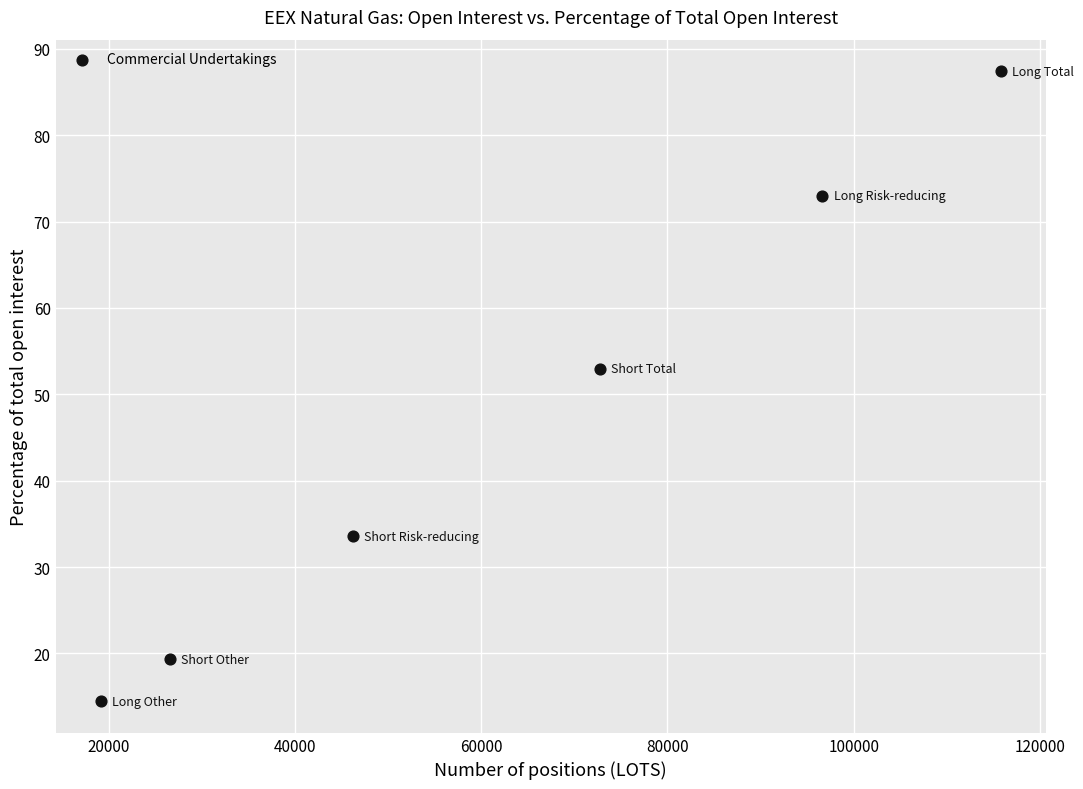

What Y value in the scatter plot is closest to 50?

52.9